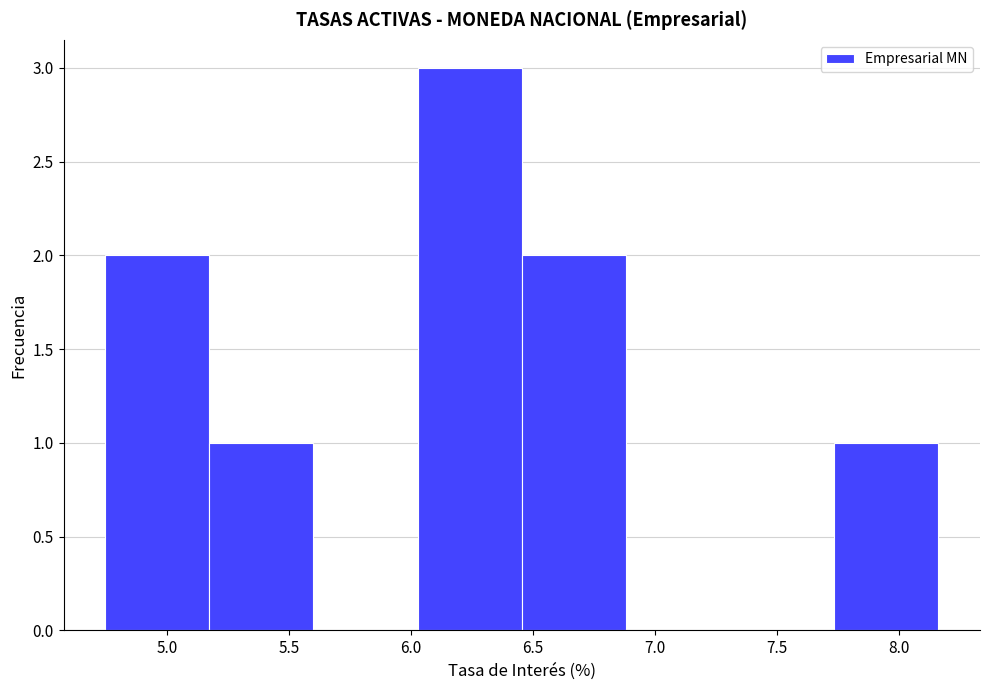

Reading left to right, transcribe this chart: for each bar, give the range it covers on the x-axis and its height. Neither the bar edges nor the heights are printed on the chart, so give them approximately, as read against the axes.

4.75 to 5.15: 2
5.15 to 5.60: 1
5.60 to 6.05: 0
6.05 to 6.45: 3
6.45 to 6.90: 2
6.90 to 7.30: 0
7.30 to 7.75: 0
7.75 to 8.15: 1